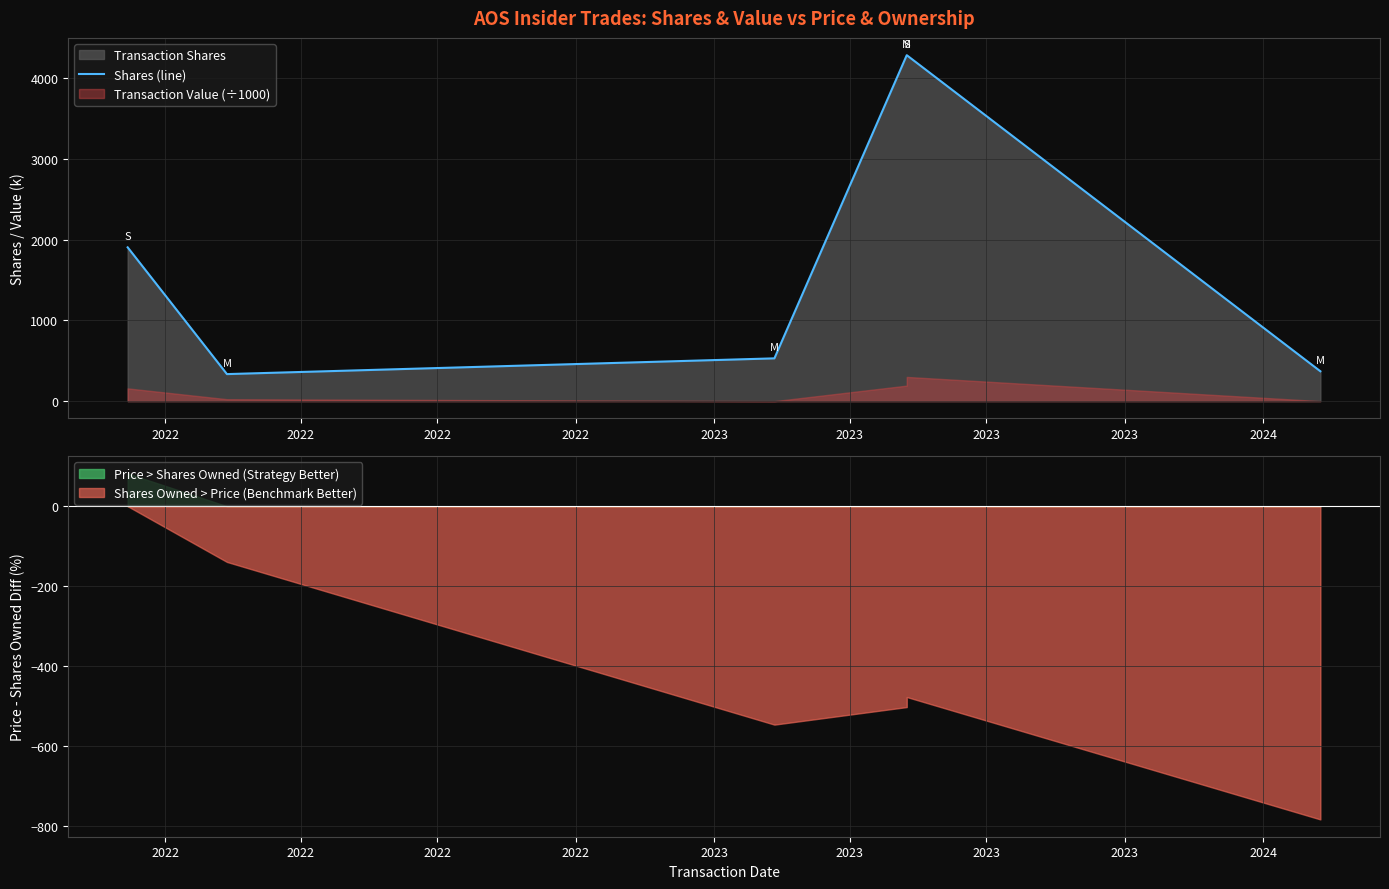

How many lines are shown in the chart?

1